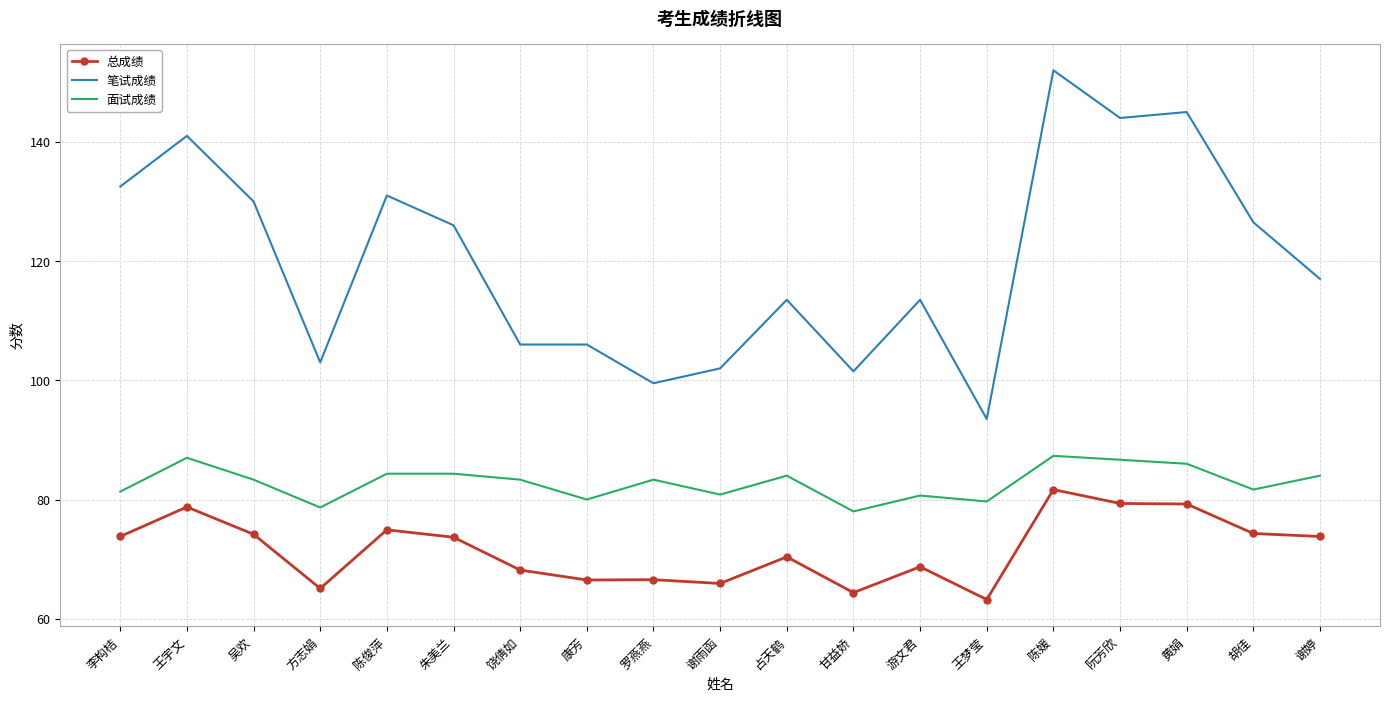

What is the total value across all series at 王梦莹?

236.4